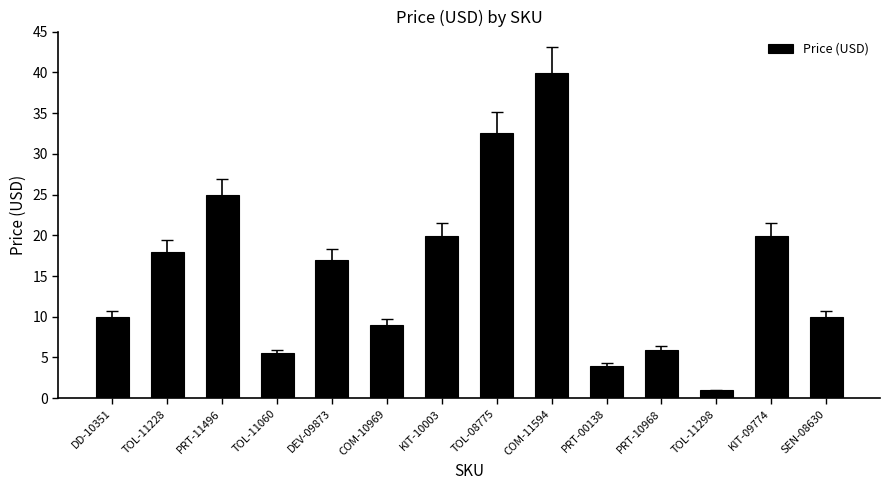

At which label does the data first exceed 16?

TOL-11228